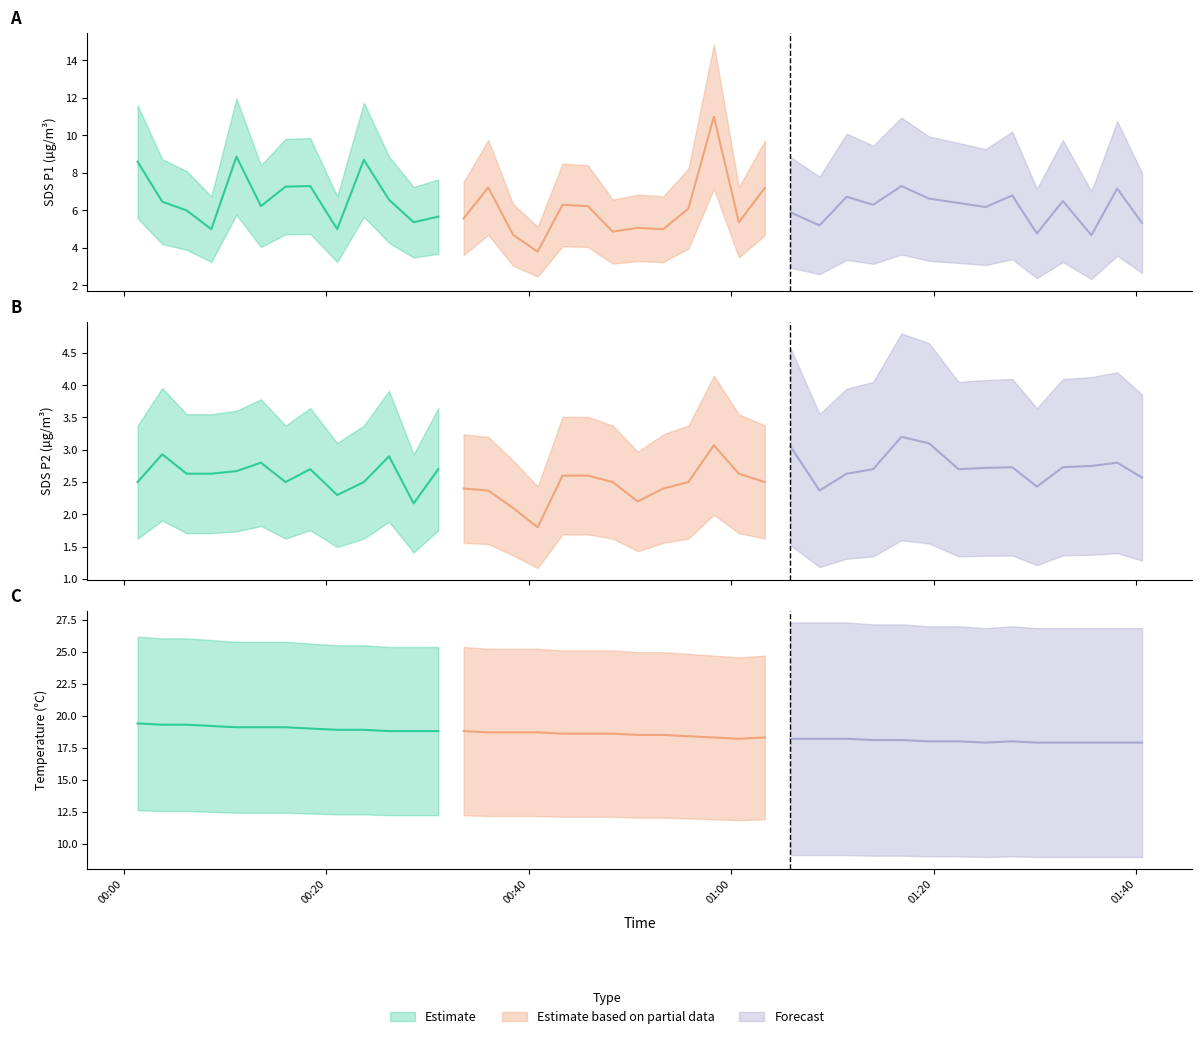

Rank the series at 2022/07/03 00:48:18 from highest to lowest value.

Temp, SDS_P1, SDS_P2